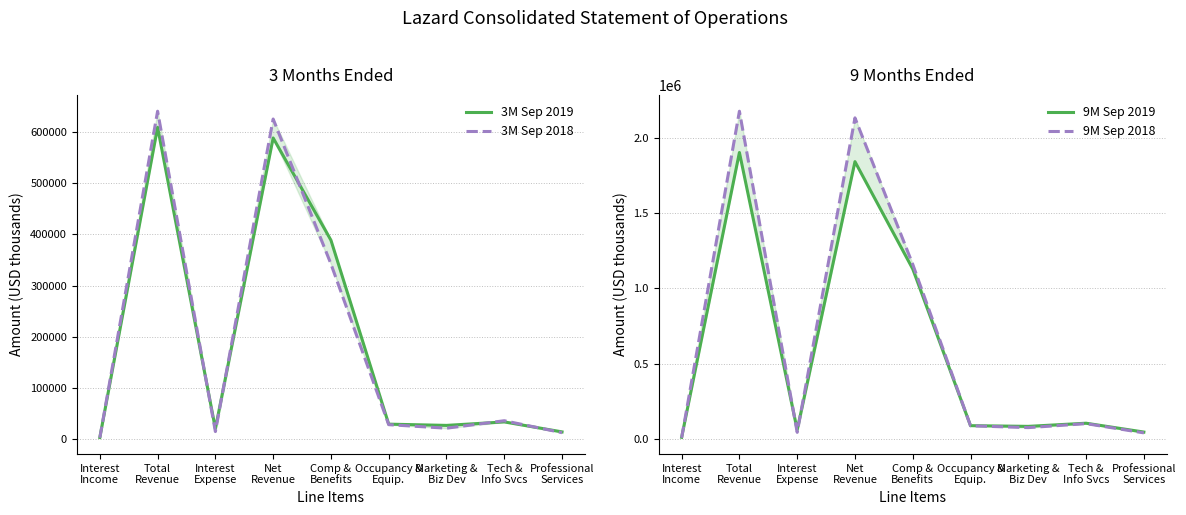

True or false: 9M Sep 2018 has more than 0 points higher than both neighbors.

True